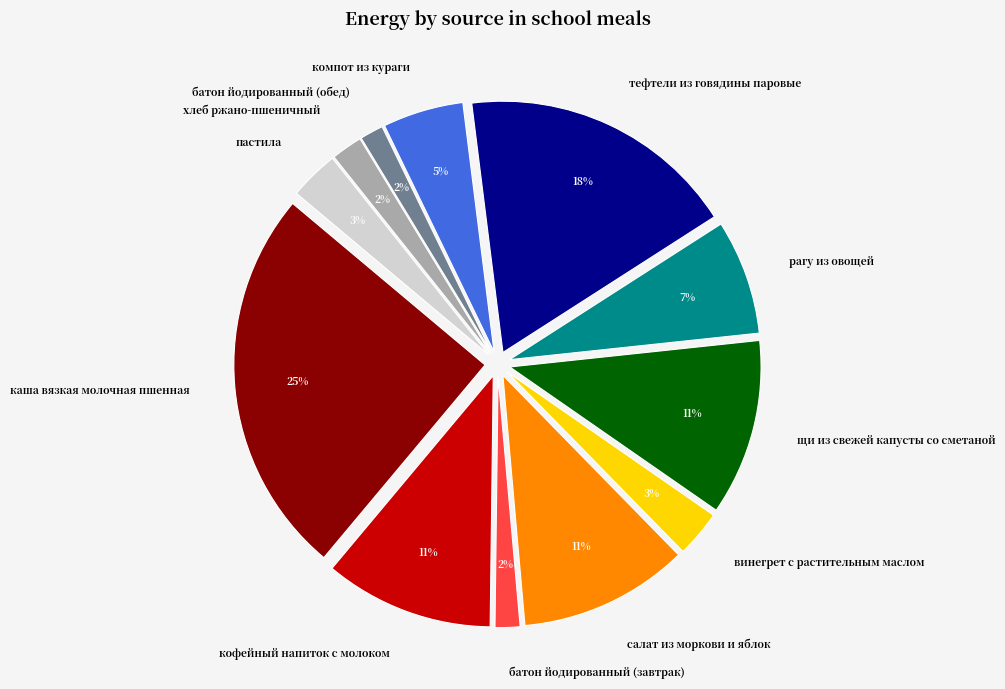

Is there a majority slice in this chart?

No